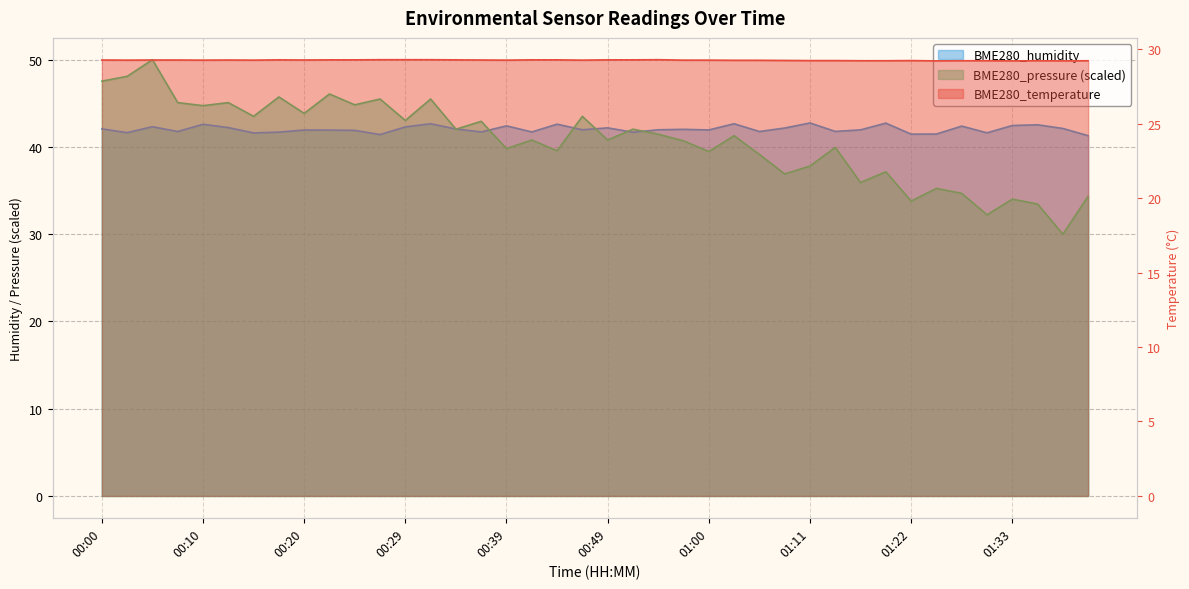

Does the chart display data point markers on the line(s)?

No